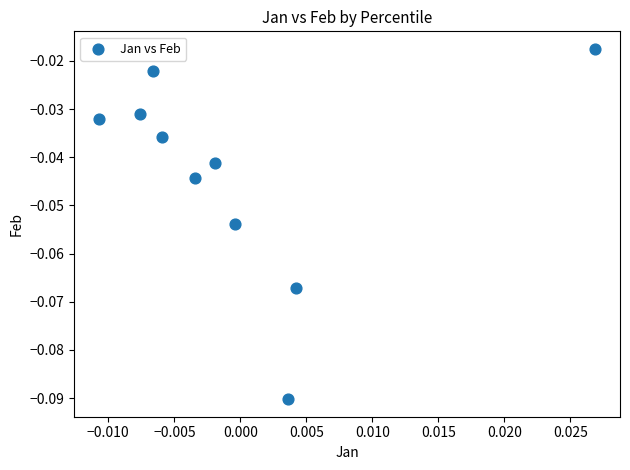

Count the number of points in this scatter plot.

10